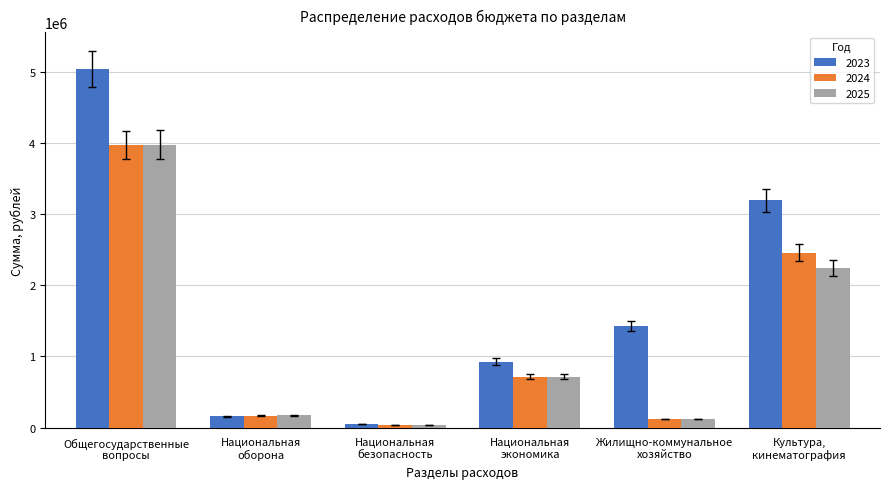

Which series has the largest range (max minus min)?

2023